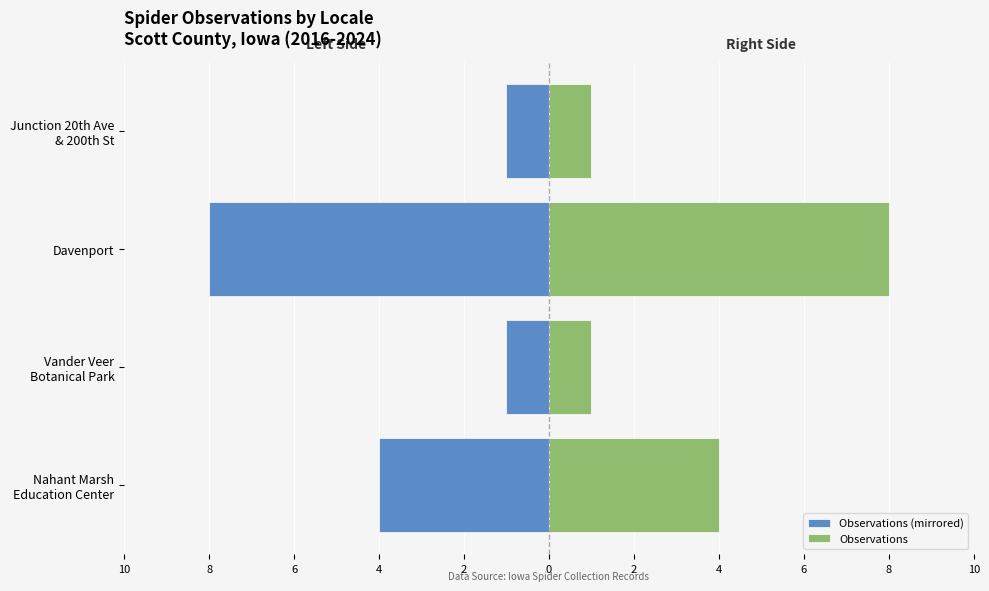

How many data points in Observations are less than 4?

2